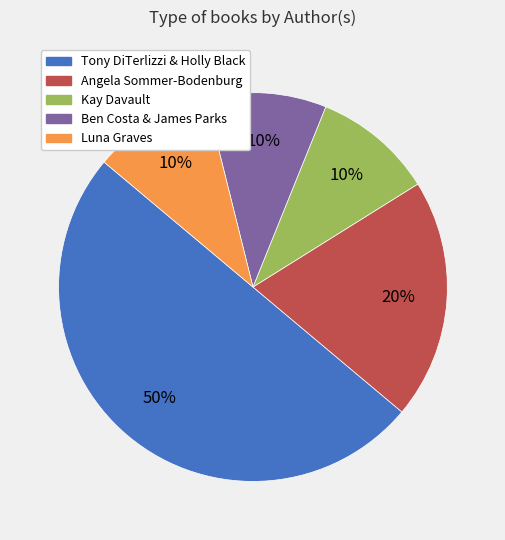

What percentage is the Kay Davault slice, to the nearest percent?

10%